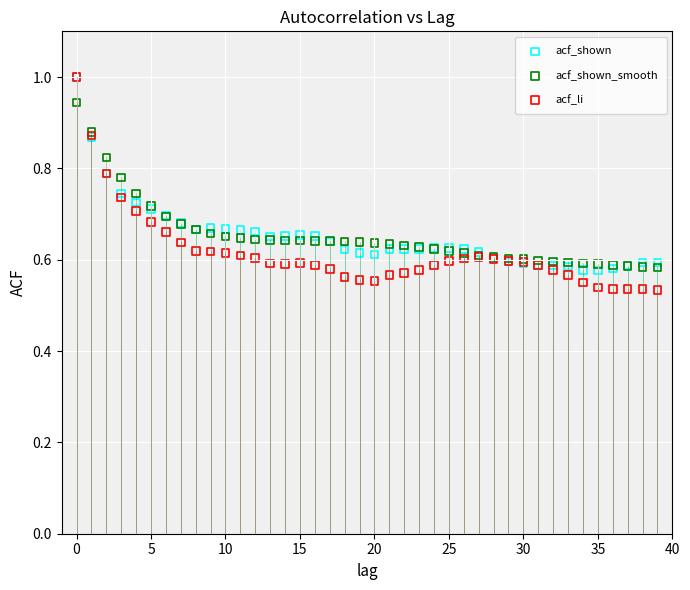

What are all the series names shown in the legend?

acf_shown, acf_shown_smooth, acf_li